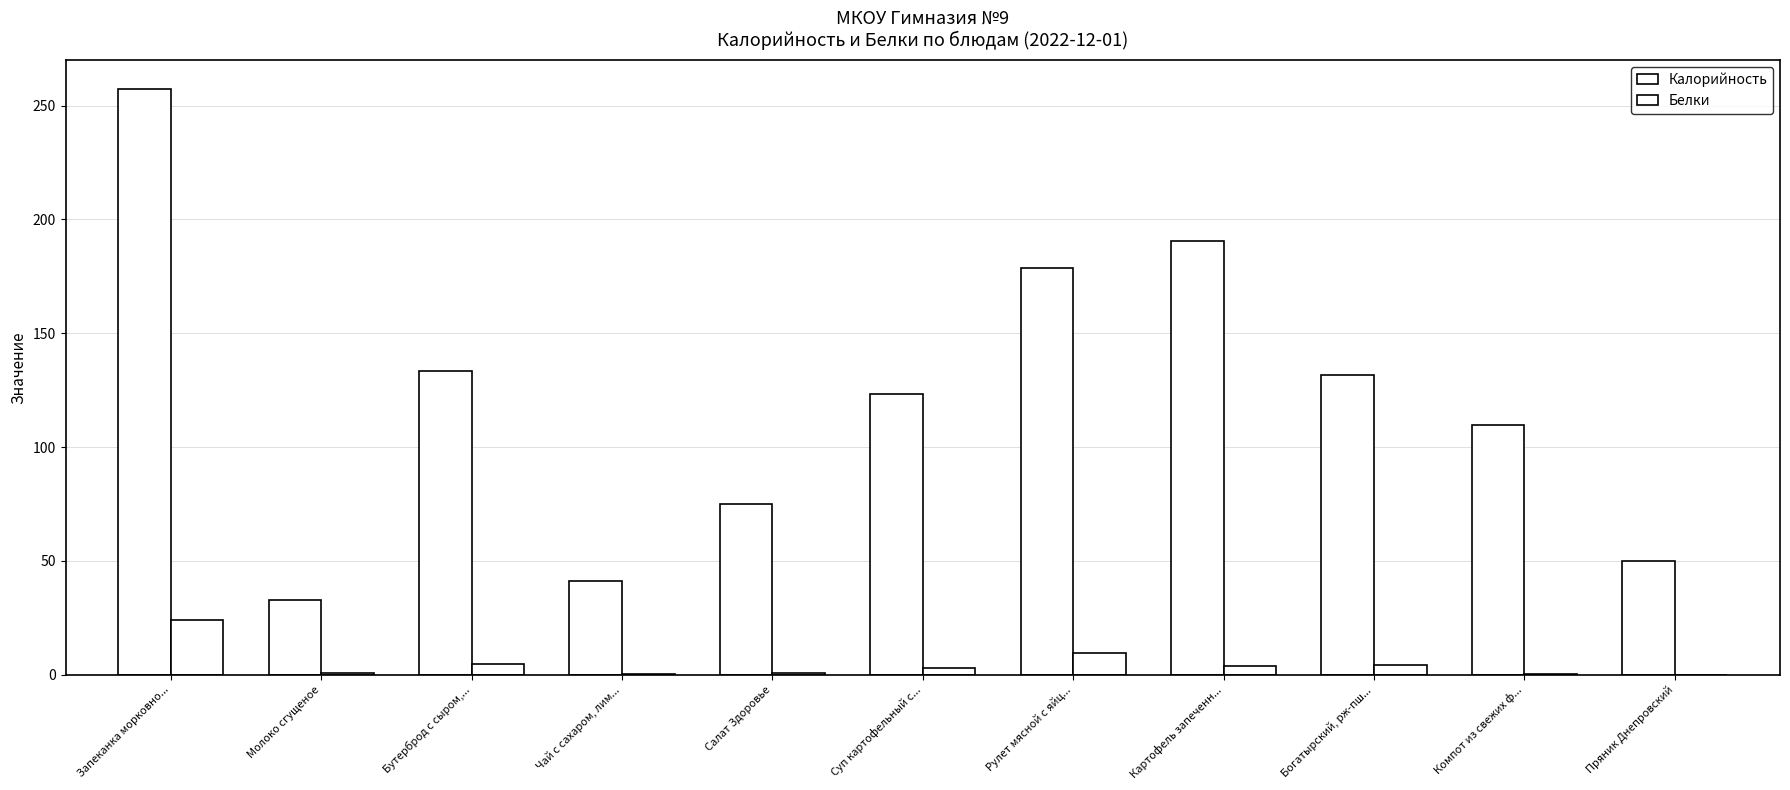

Count the number of categories in the chart.

11